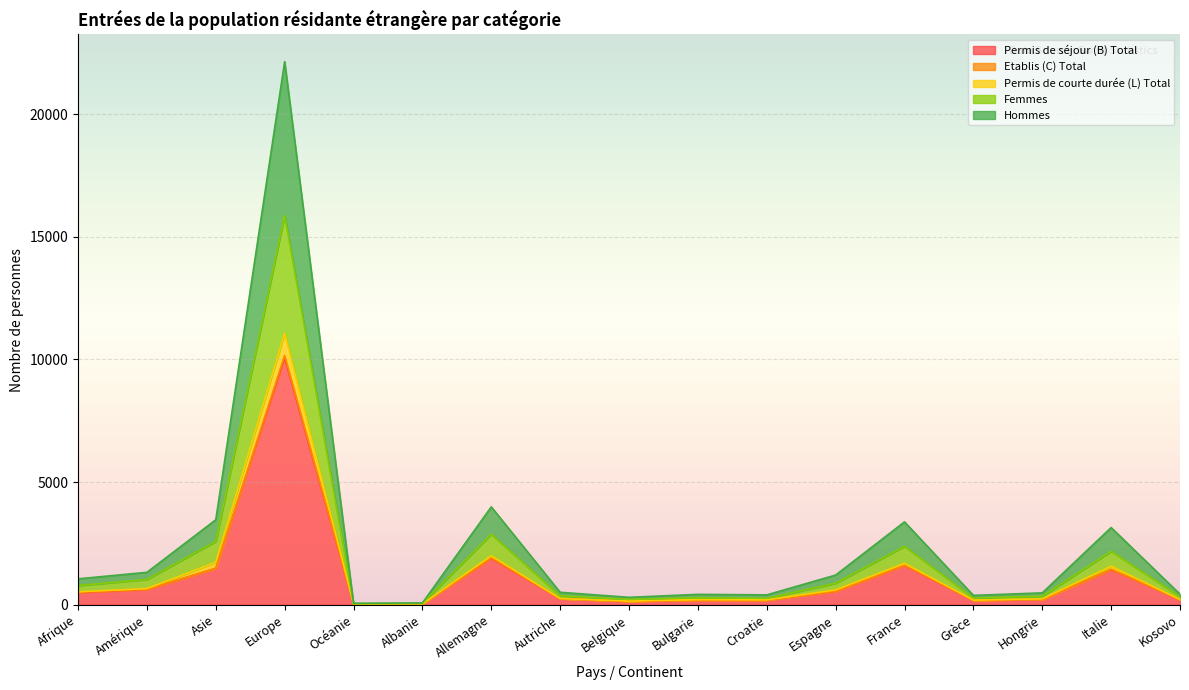

Where is the first local minimum for Etablis (C) Total?

Océanie